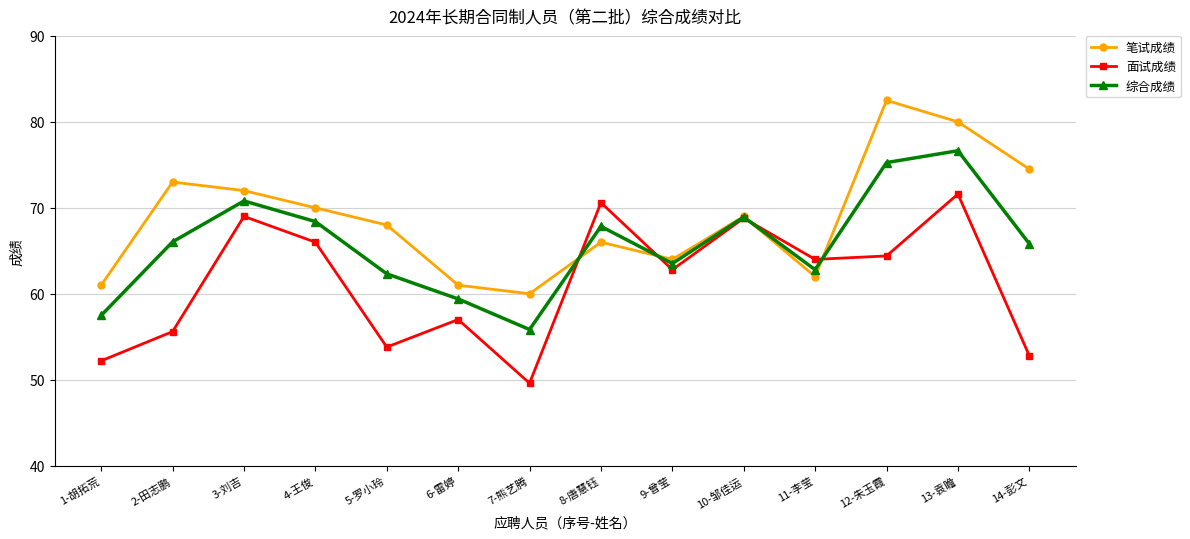

Which series has the largest range (max minus min)?

笔试成绩